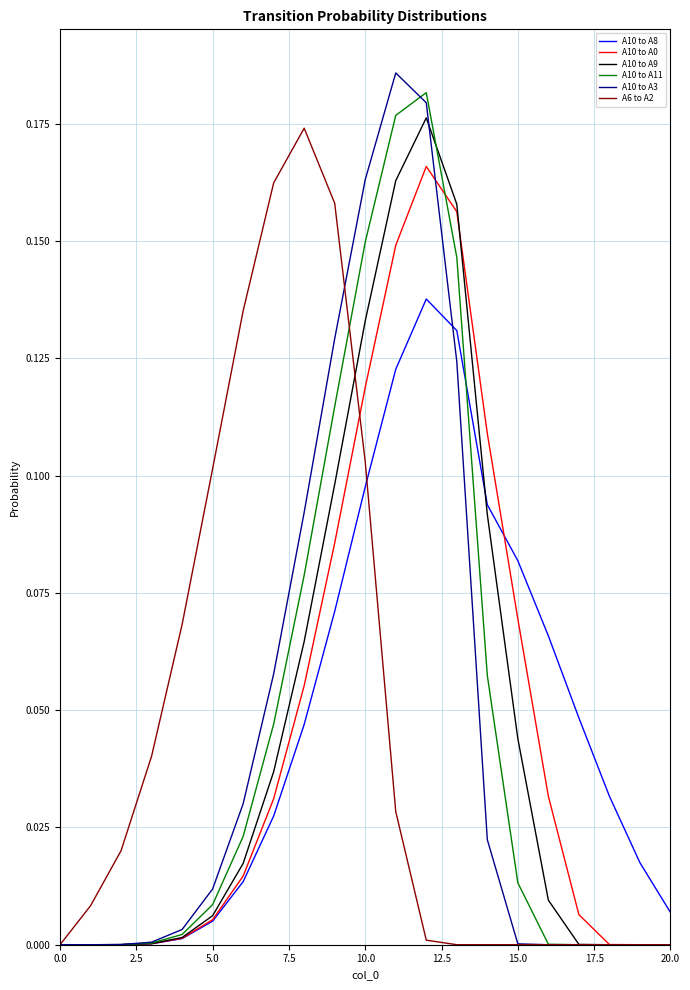

Is this an area chart (filled region under the line)?

No